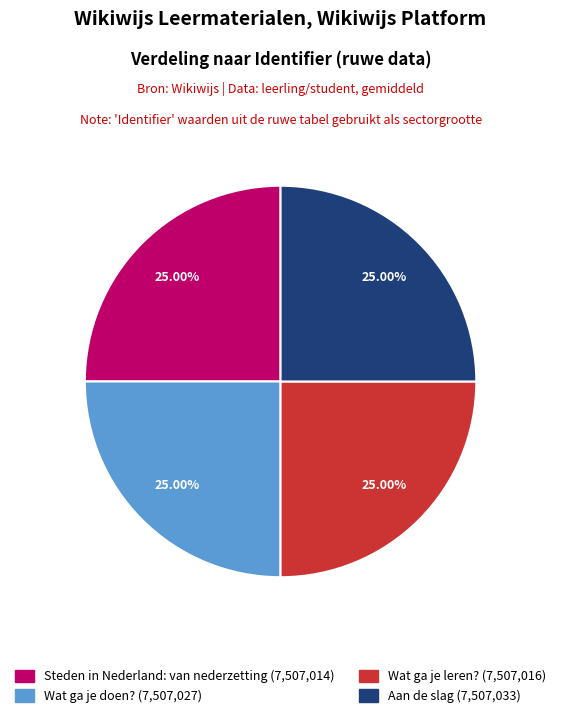

Approximately how many times larger is the value at Aan de slag compared to Steden in Nederland: van nederzetting?

1.0